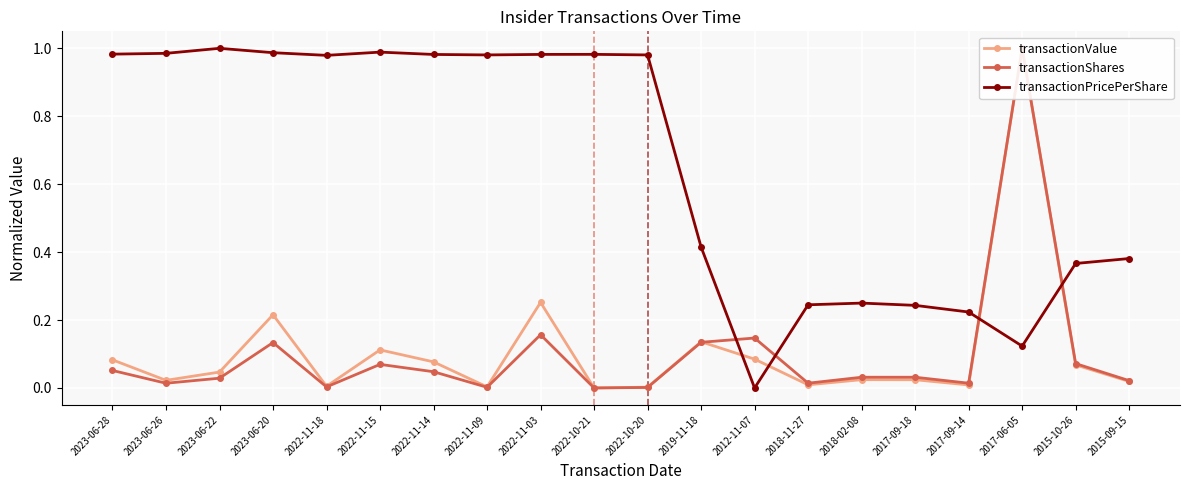

True or false: transactionValue has a value of 0.1 at 2022-11-15.

True